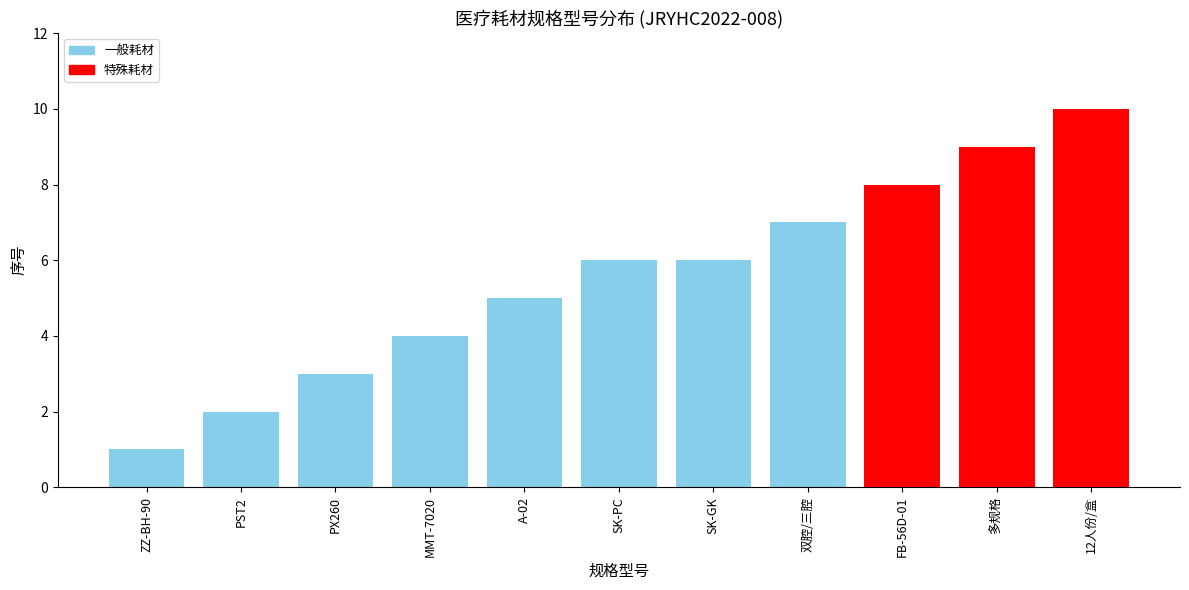

How many data points are less than 6?

5